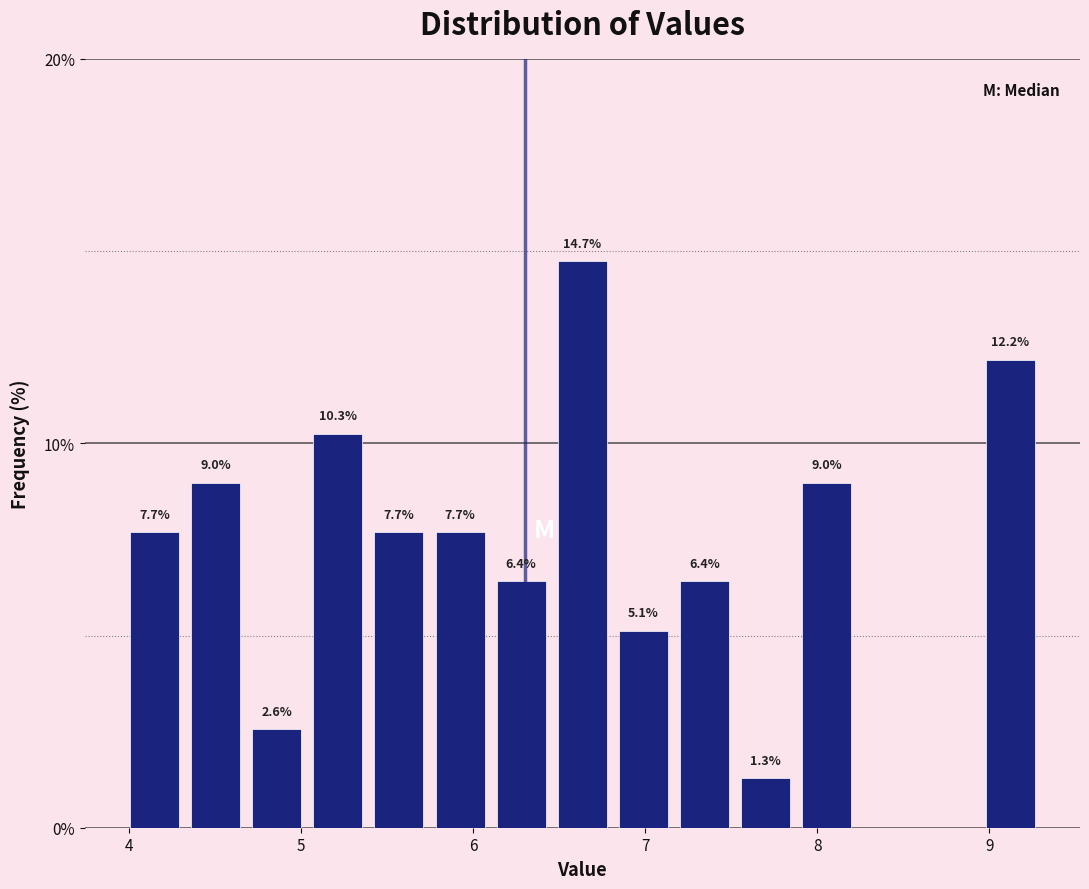

Read against the x-axis, roughly where is the centre of the tallest bar?

6.6